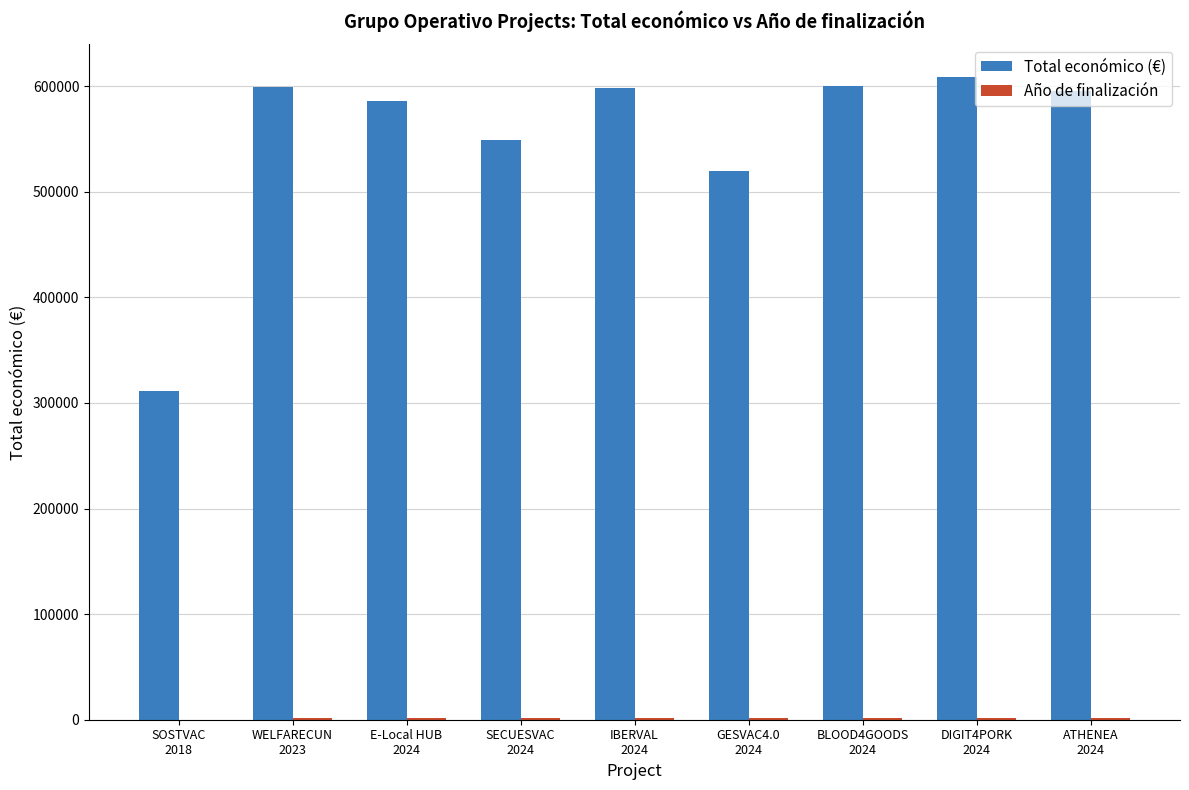

How many groups of bars are there?

9